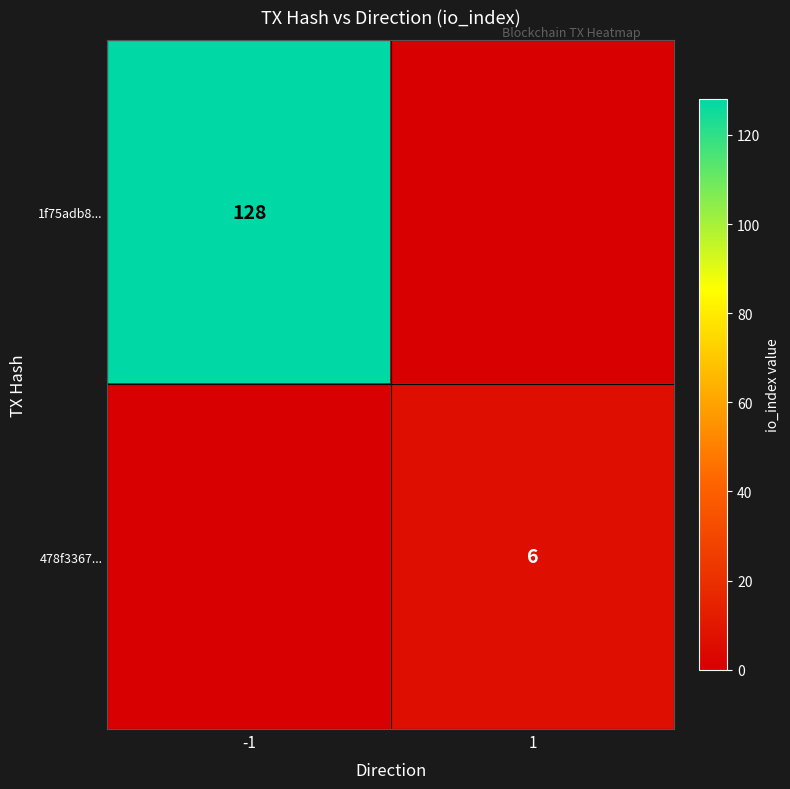

True or false: 1f75adb8... has a value of 78 at -1.

False